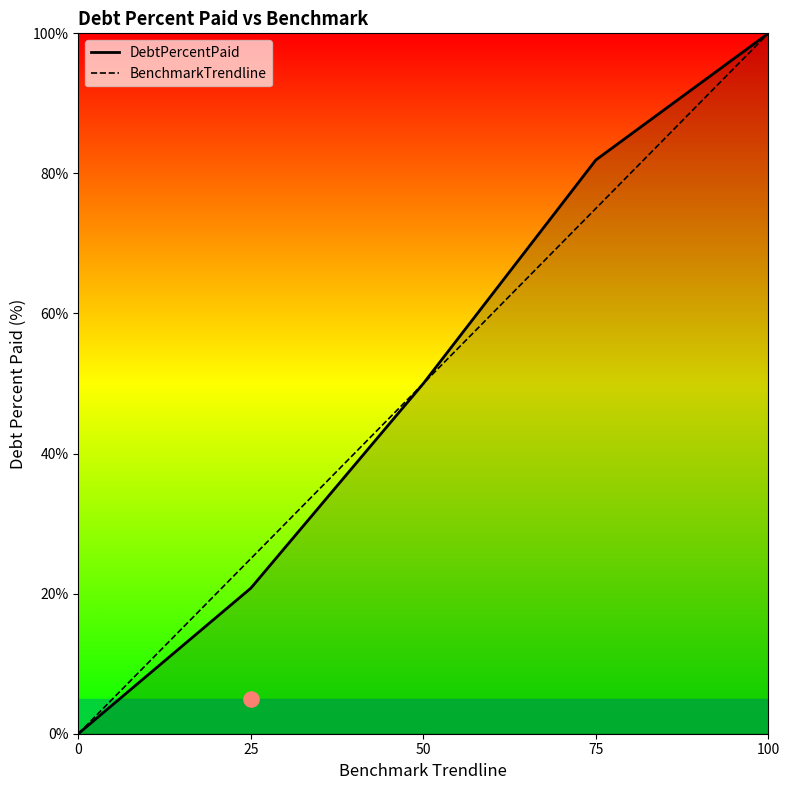

At which category is the sum across all series the highest?

100